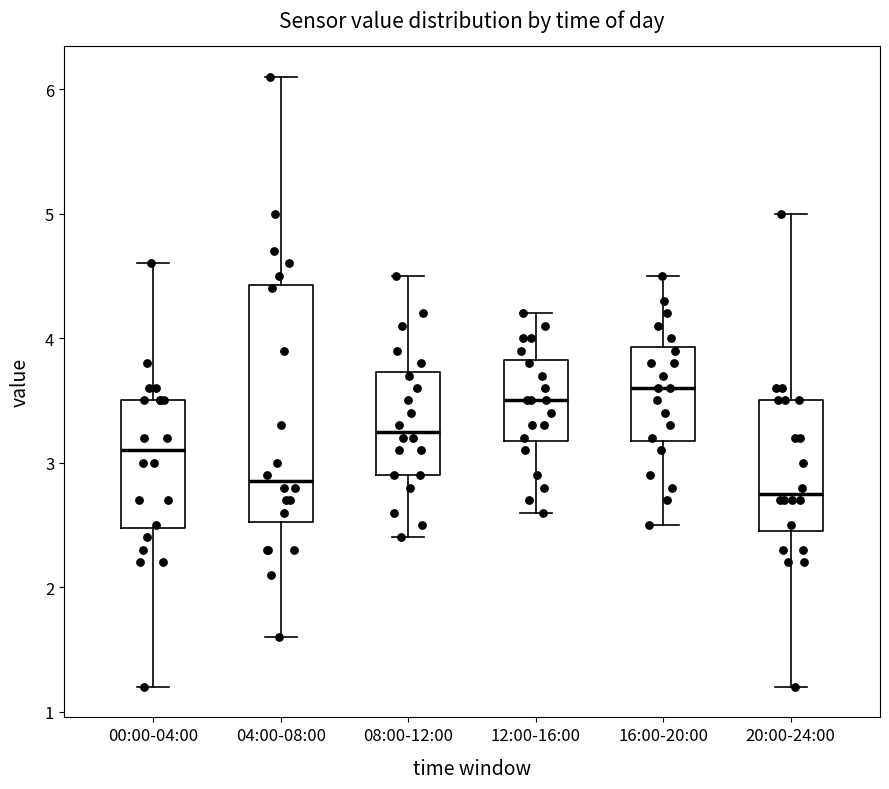

Where does the upper whisker of the box for 00:00-04:00 end on the y-axis? The values are not printed on the chart, so give them approximately, as read against the axis.

4.6